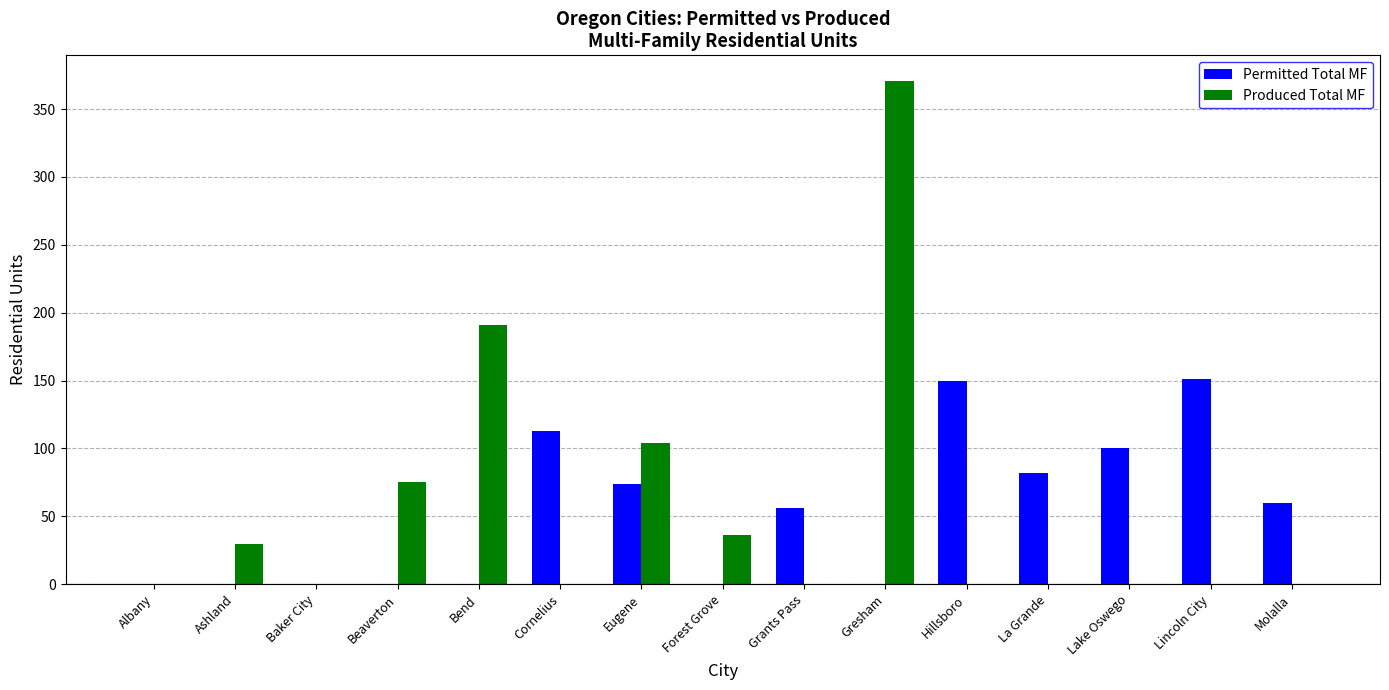

At which label is Produced Total MF closest to 185?

Bend